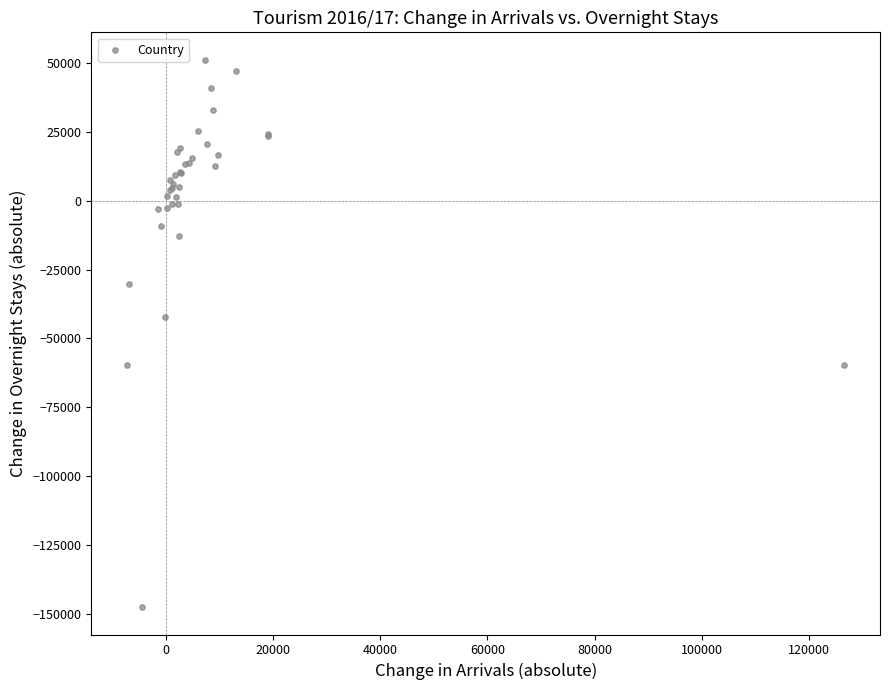

What Y value in the scatter plot is closest to -48170?

-42307